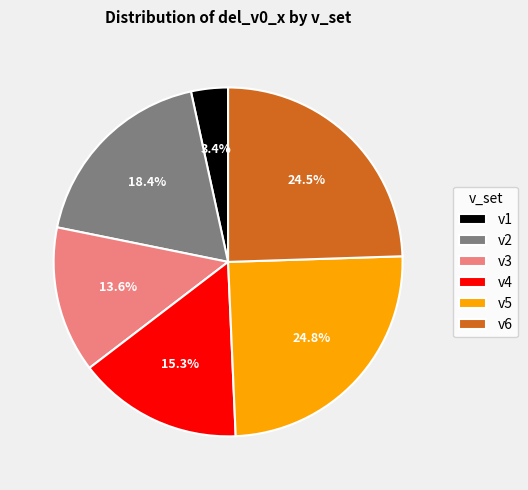

Between v1 and v6, which is larger?

v6